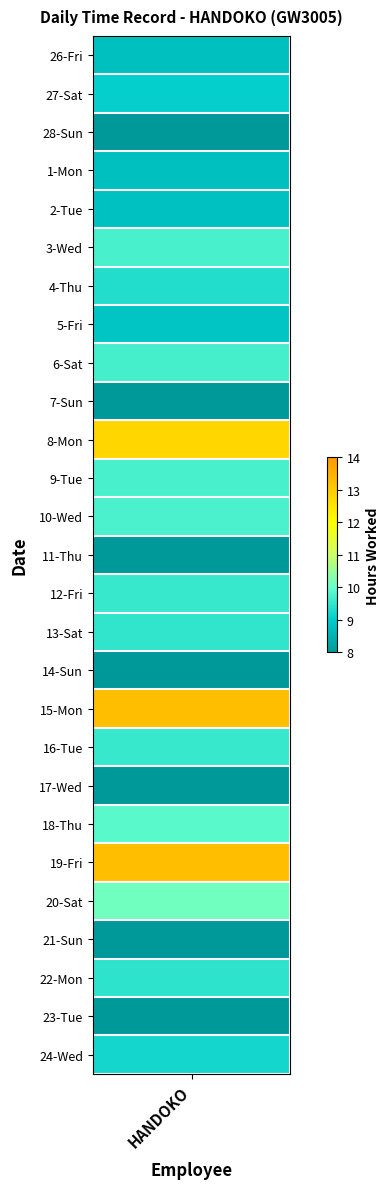

Reading left to right, extract all data points from this chart.

8.8	9.1	0.0	8.8	8.8	9.7	9.3	8.9	9.7	0.0	12.8	9.7	9.8	0.0	9.6	9.5	0.0	13.3	9.6	0.0	9.9	13.2	10.1	0.0	9.5	0.0	9.2